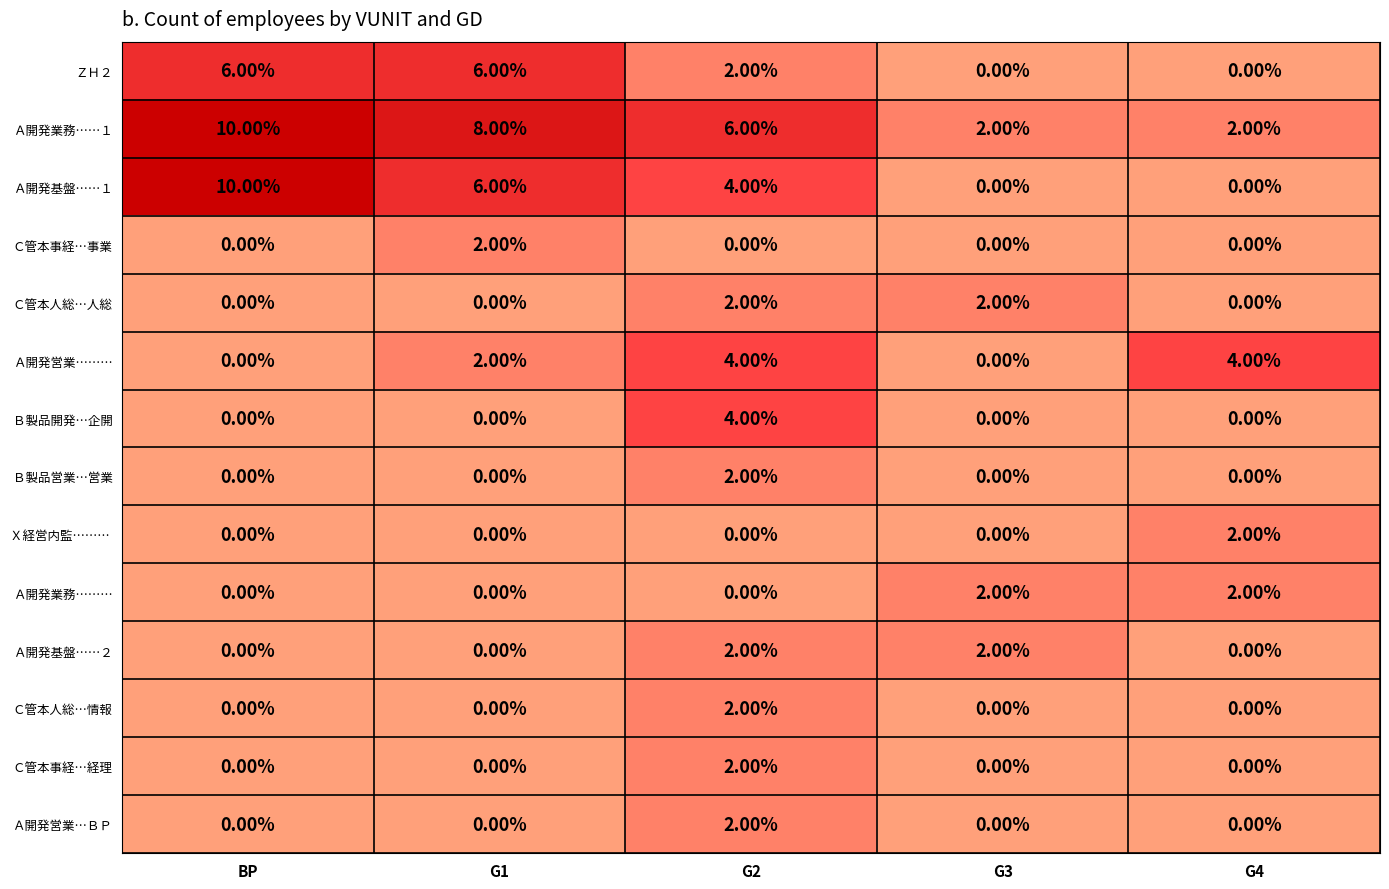

What is the difference between the highest and lowest values at G2?

6